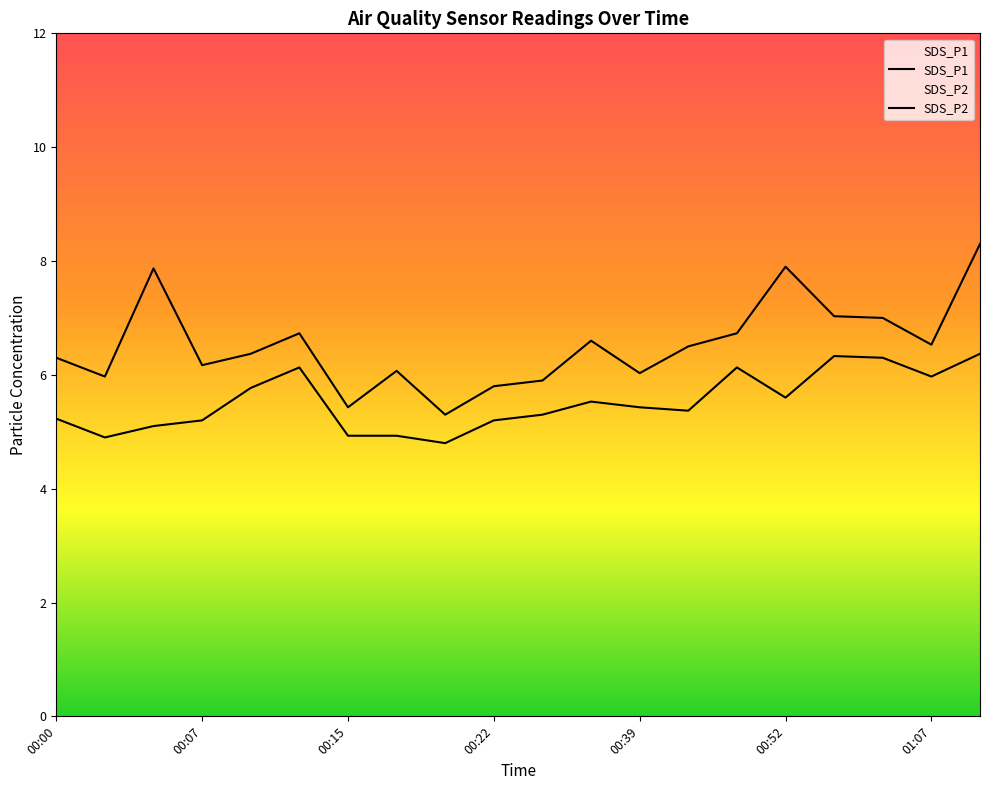

List the series in order of their peak value, lowest first.

SDS_P2, SDS_P1